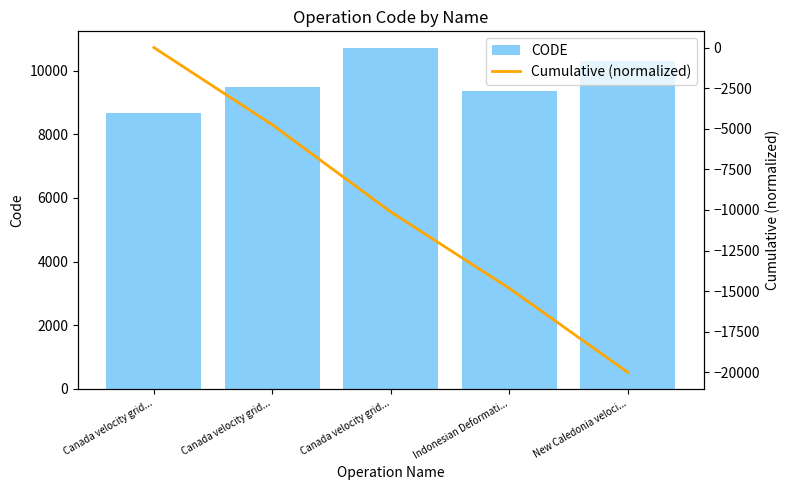

What is the difference between the maximum and second lowest values in the CODE series?

1332